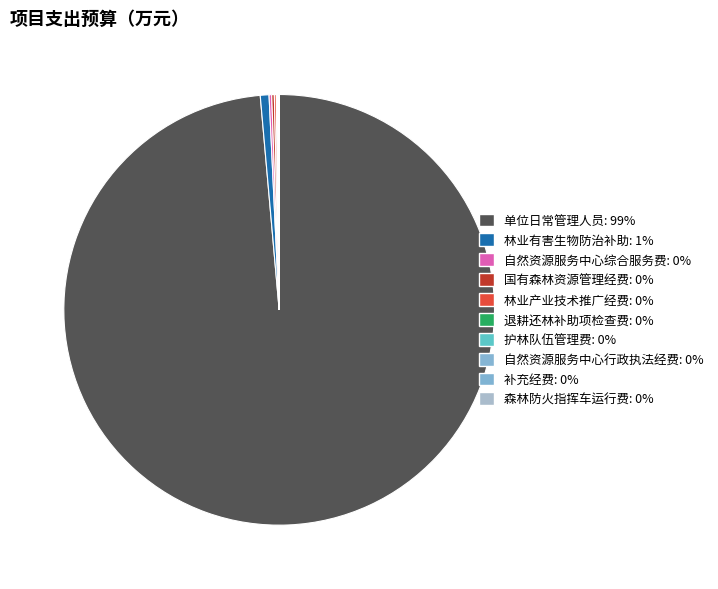

How many slices are in this pie chart?

10